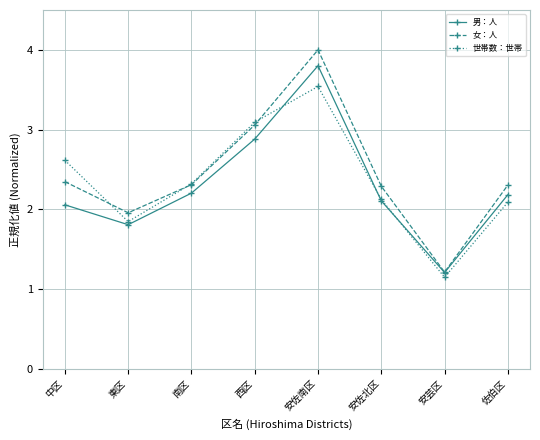

List the series in order of their peak value, lowest first.

世帯数：世帯, 男：人, 女：人